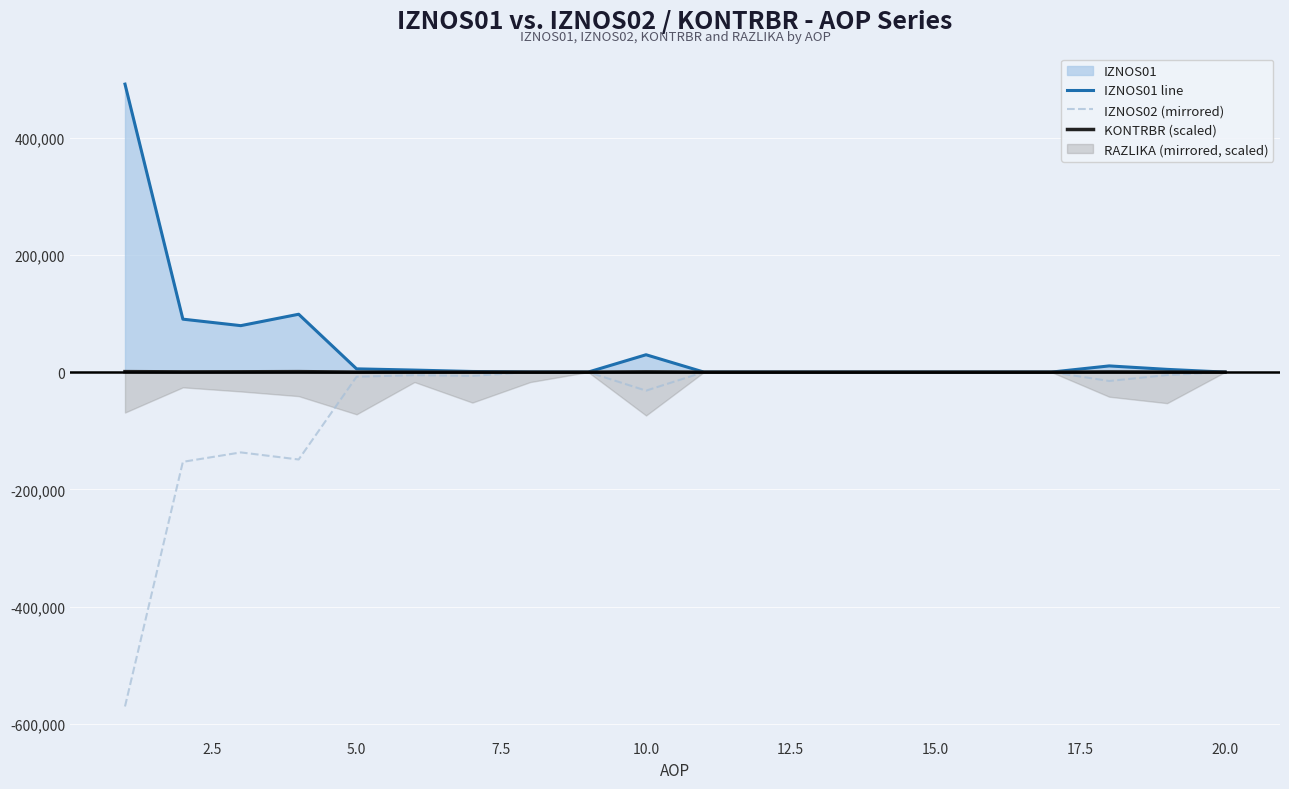

True or false: IZNOS01 line and KONTRBR (scaled) intersect in this chart.

False